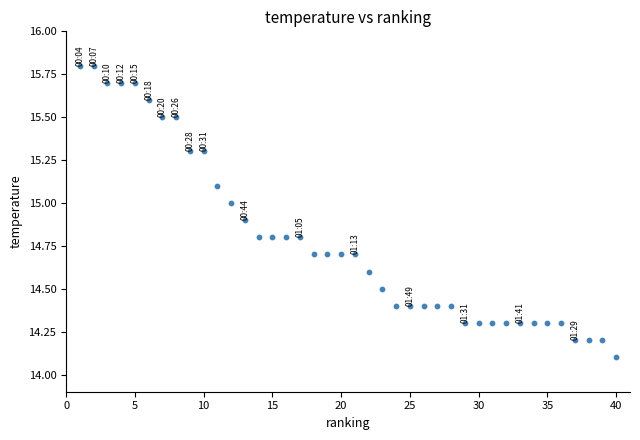

What Y value in the scatter plot is closest to 14?

14.1